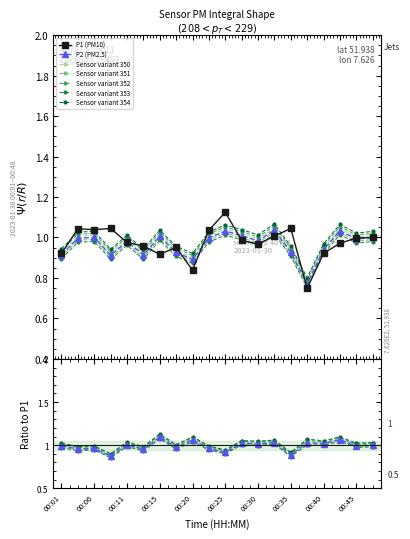

Which series has the largest total across all categories?

P1